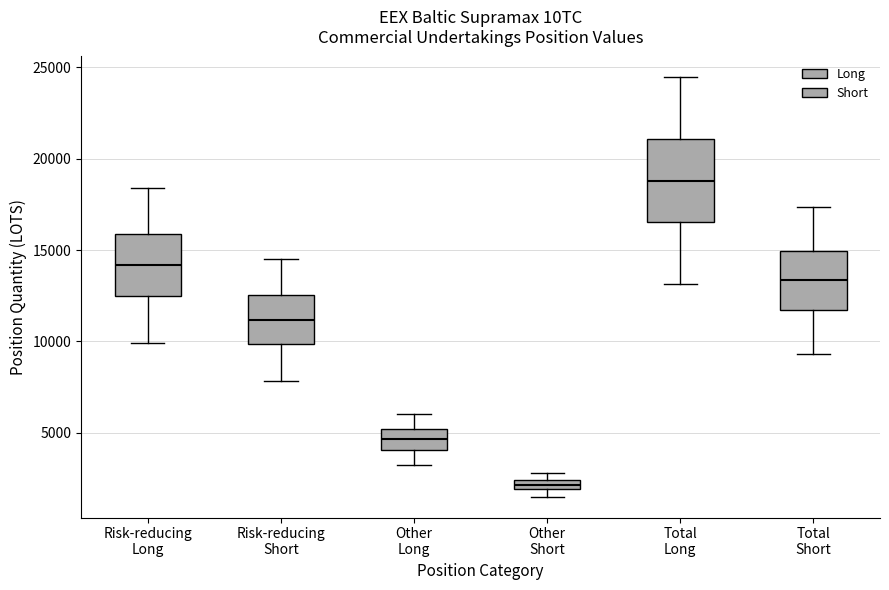

Where does the median line of the box for Risk-reducing Short sit on the y-axis? The values are not printed on the chart, so give them approximately, as read against the axis.

11000